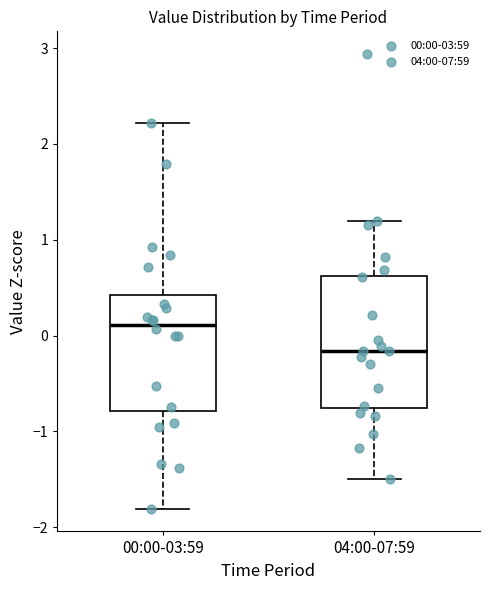

Reading left to right, read every box against the y-axis: the position of its median line, the range the box covers, and the ends of its whiskers. The values are not printed on the chart, so give them approximately, as read against the axis.

00:00-03:59: median 0.1, box -0.8 to 0.4, whiskers -1.8 to 2.2
04:00-07:59: median -0.2, box -0.8 to 0.6, whiskers -1.5 to 1.2